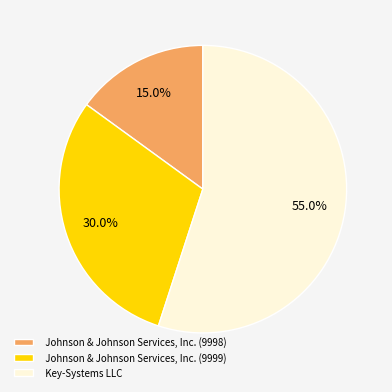

Count the number of slices in the pie.

3